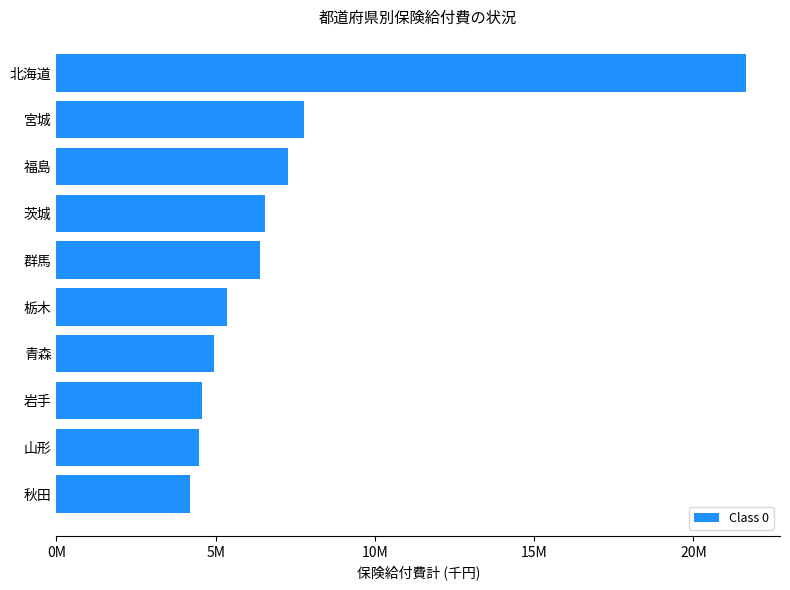

Which category has the lowest value across all series?

秋田